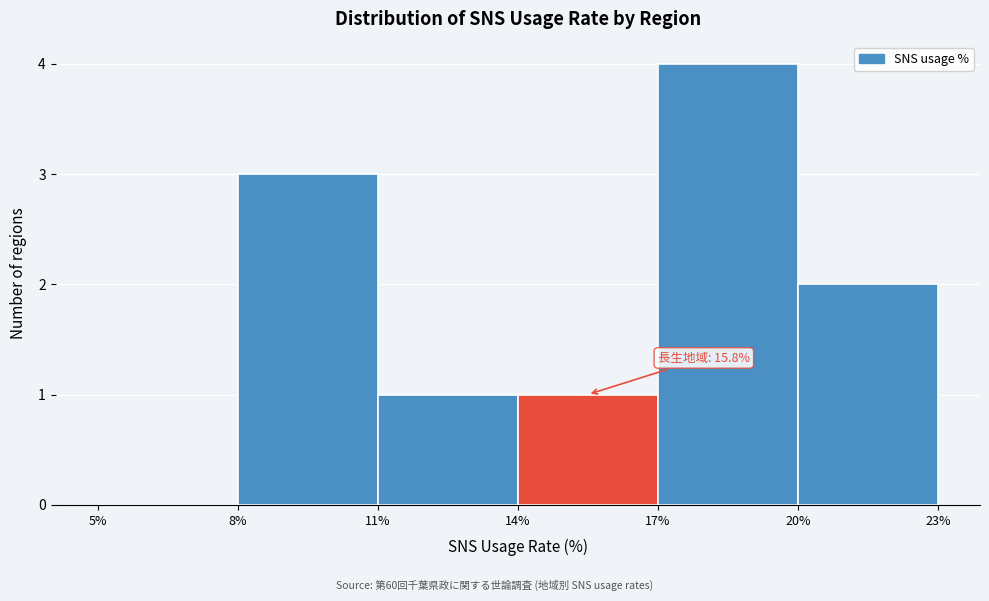

Which range on the x-axis has the tallest bar?

17% to 20%